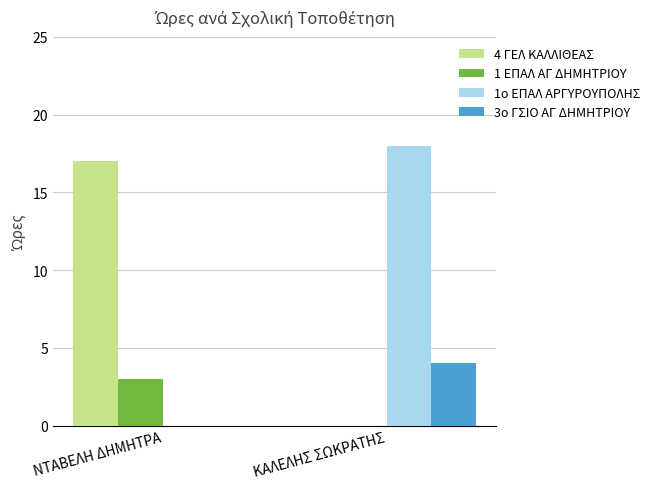

The value of 1ο ΕΠΑΛ ΑΡΓΥΡΟΥΠΟΛΗΣ at ΚΑΛΕΛΗΣ ΣΩΚΡΑΤΗΣ is 18. True or false?

True